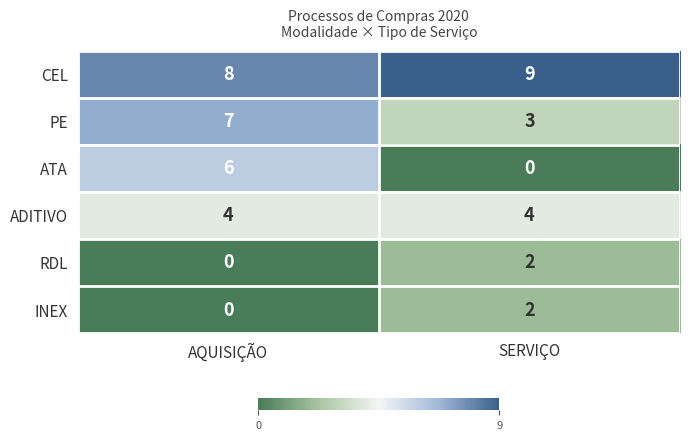

What is the difference between the maximum and minimum values in the PE series?

4